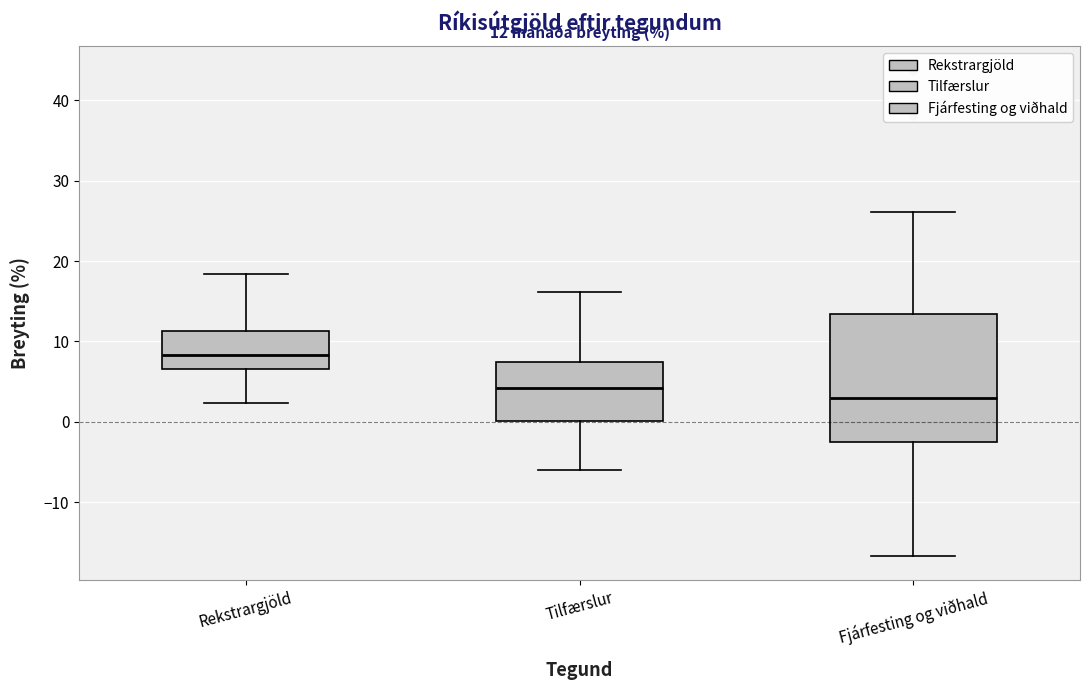

Which box's median line is the highest?

Rekstrargjöld